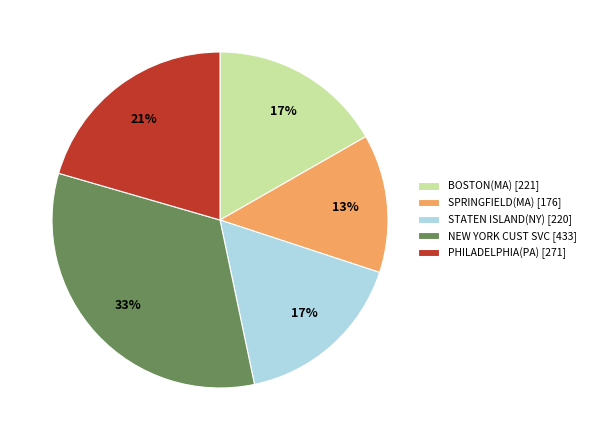

Is it true that STATEN ISLAND(NY) [220] is 17% of the pie?

True